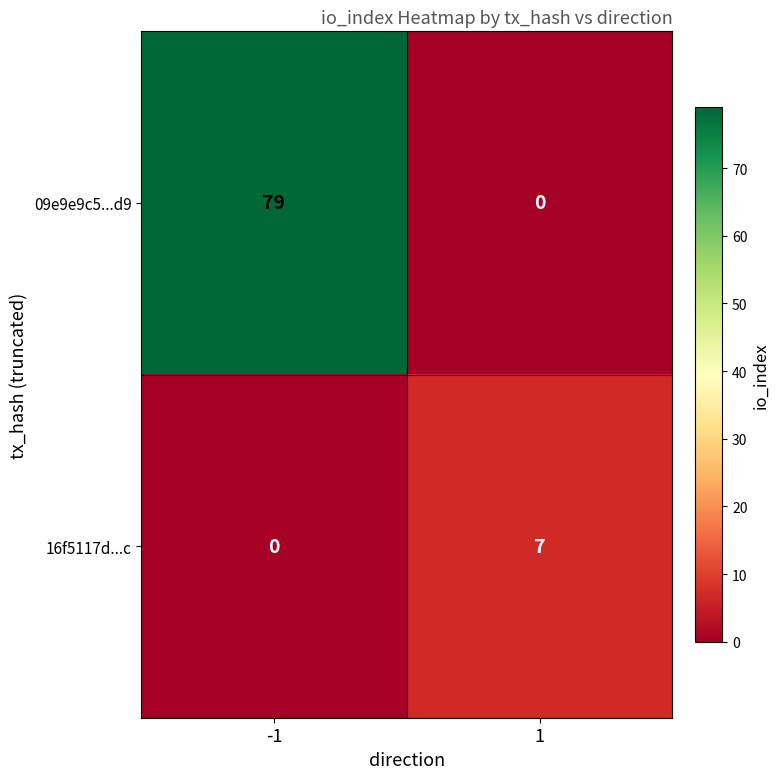

What is the difference between the maximum and minimum values in the 09e9e9c5...d9 series?

79